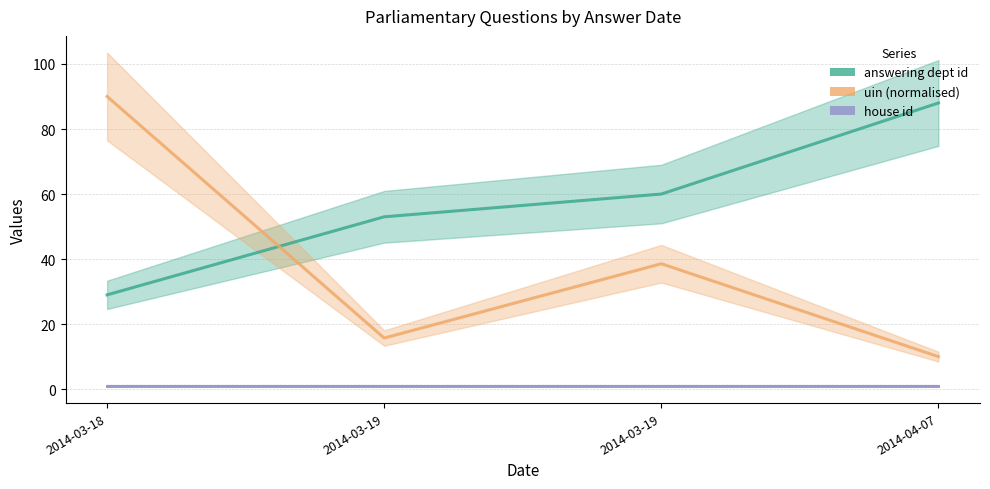

What is the total value across all series at 2014-03-19?

69.7